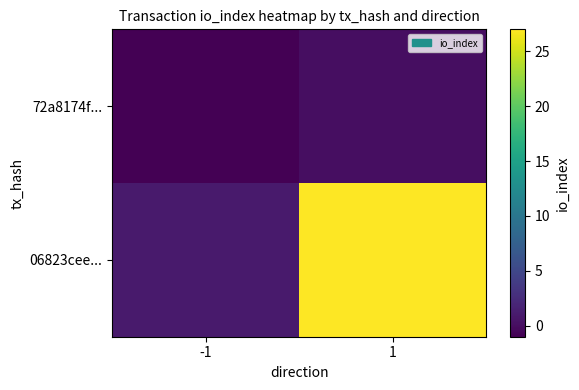

What is the smallest value displayed?

-1